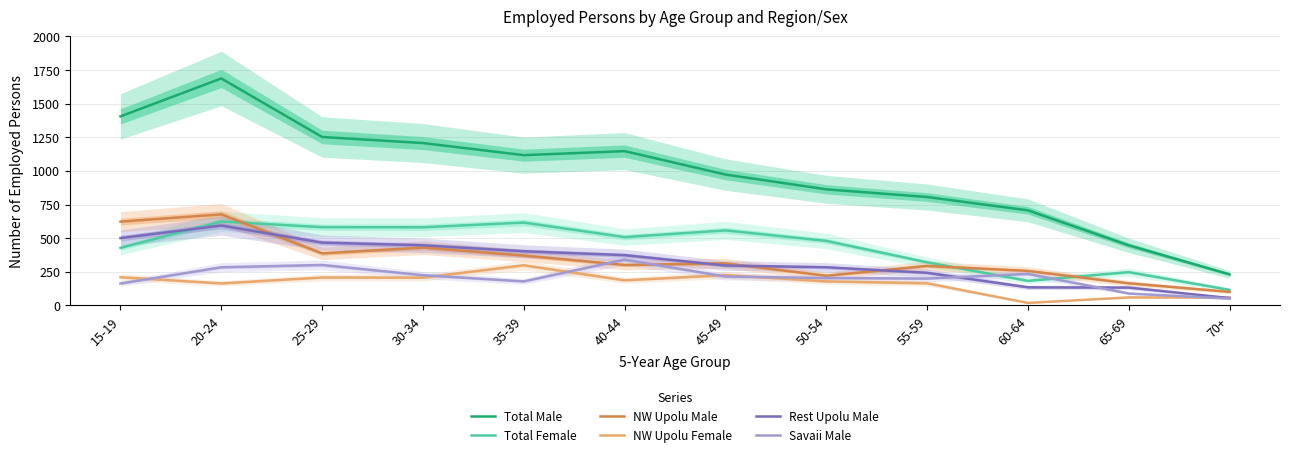

What is the minimum value for Savaii Male?

51